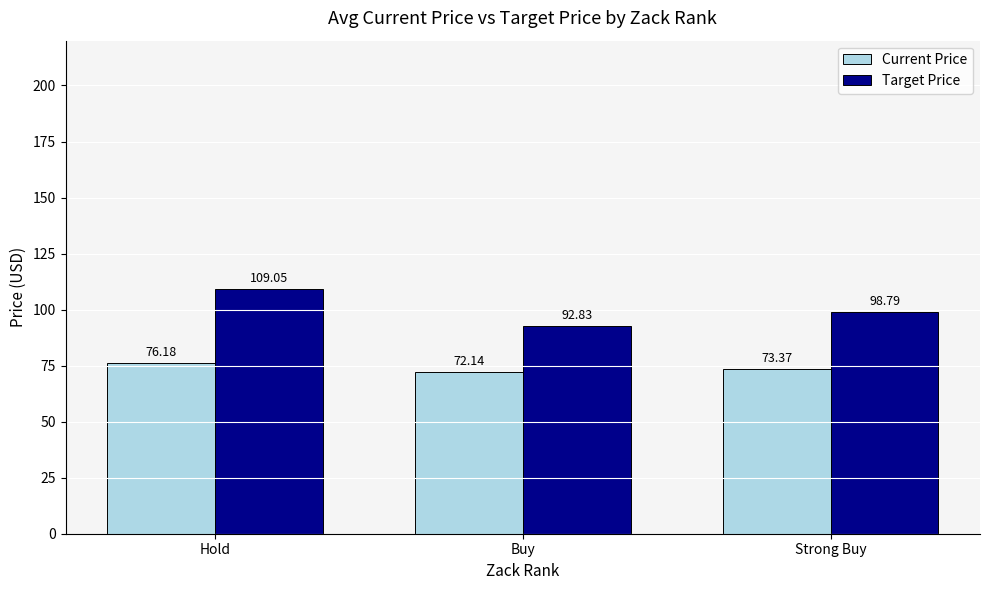

At which label does Current Price first exceed 73?

Hold